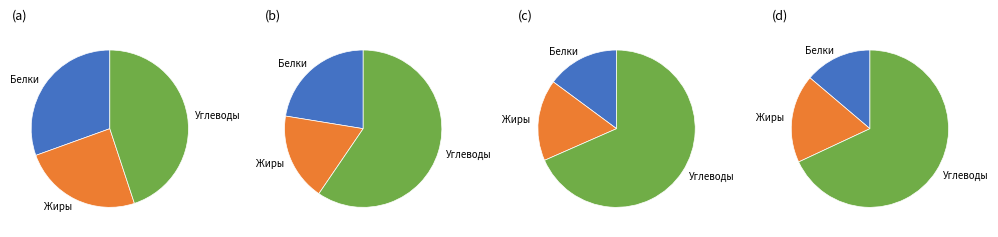

What percentage is NOT represented by Белки?

69.5%